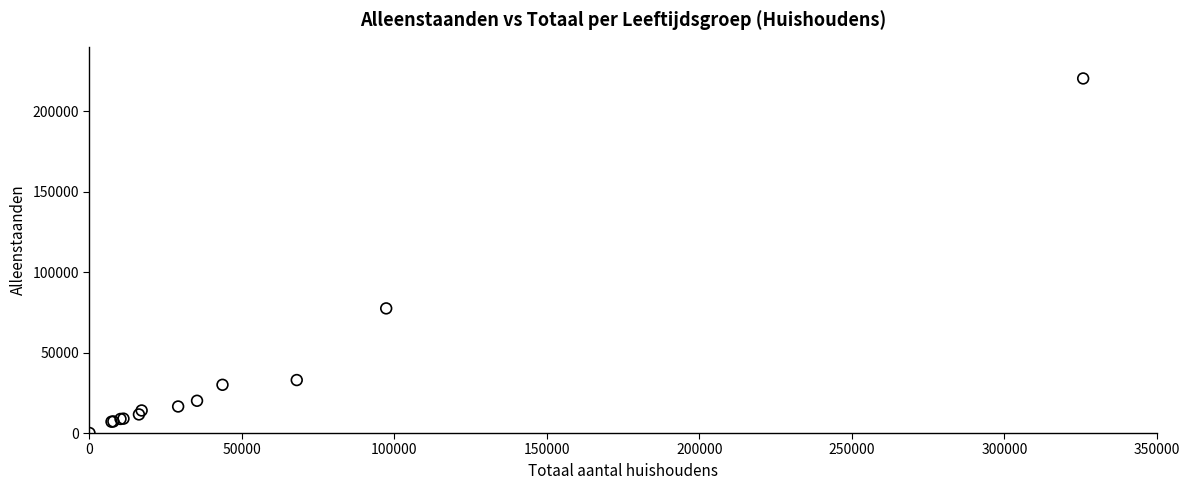

What Y value in the scatter plot is closest to 110165?

77445